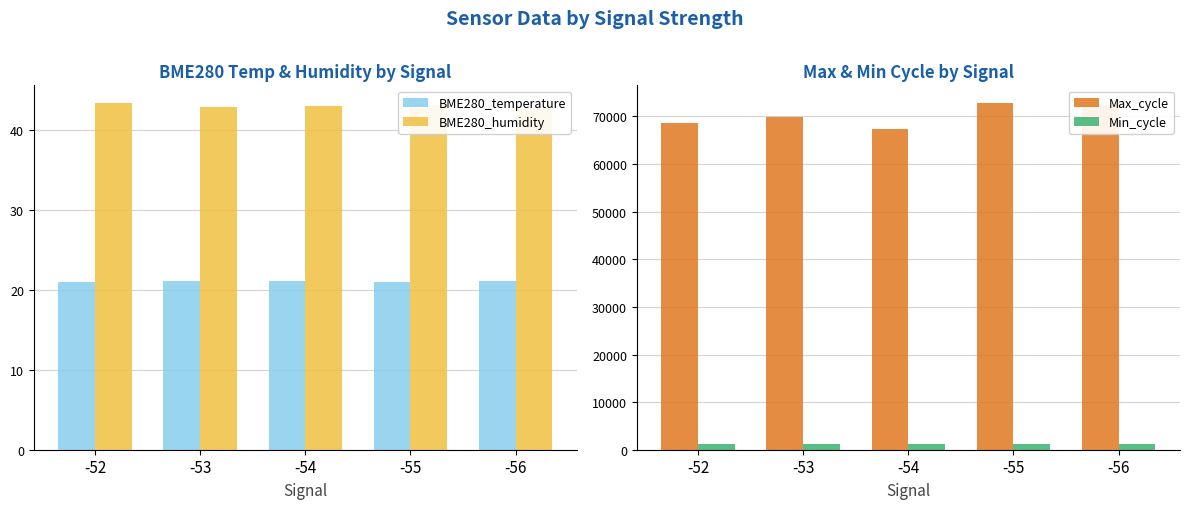

Which category has the lowest value in the BME280_humidity series?

-56